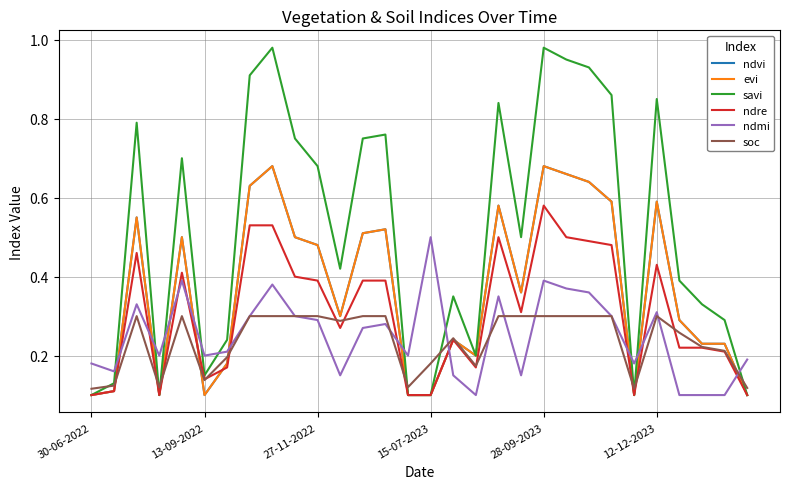

At how many categories does at least one series exceed 0?

30